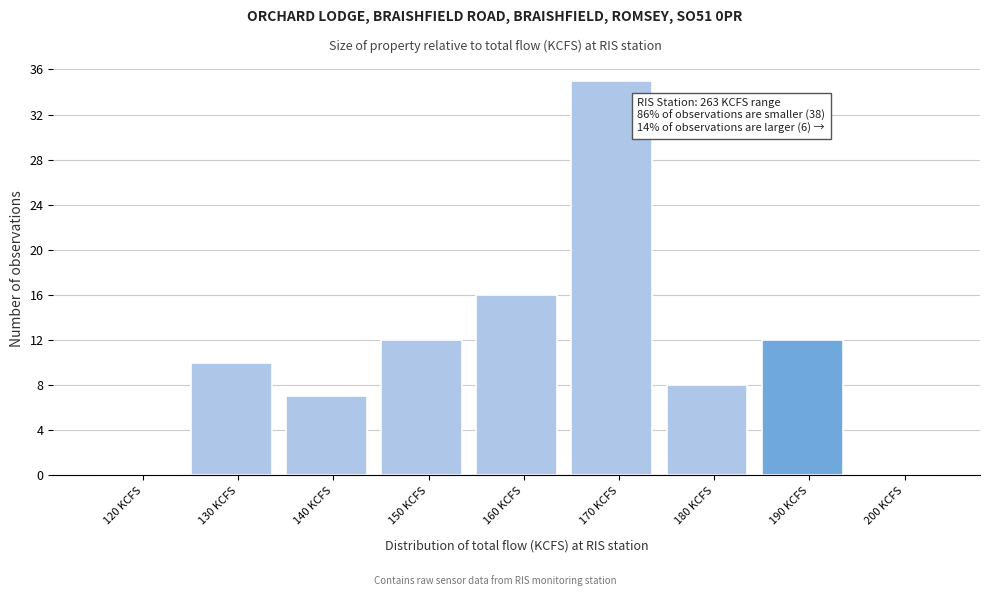

Reading left to right, list all the values displayed in this chart.

120 KCFS=0	130 KCFS=10	140 KCFS=7	150 KCFS=12	160 KCFS=16	170 KCFS=35	180 KCFS=8	190 KCFS=12	200 KCFS=0